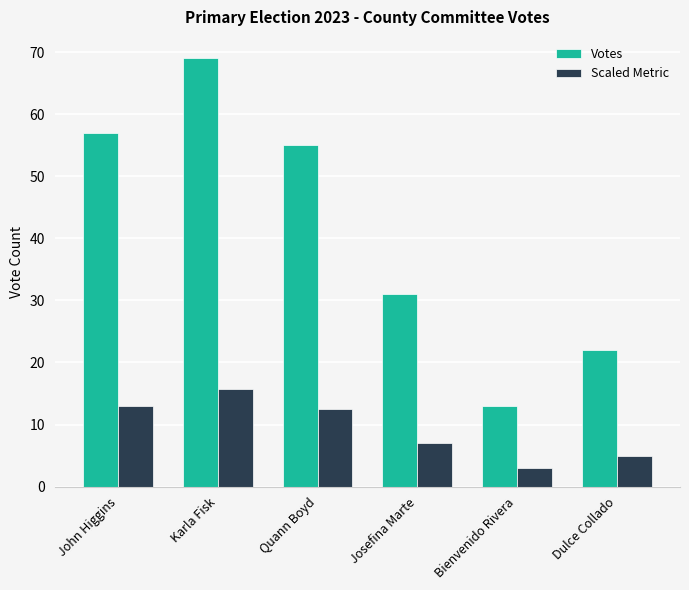

What is the difference between the maximum and minimum values in the Scaled Metric series?

12.7